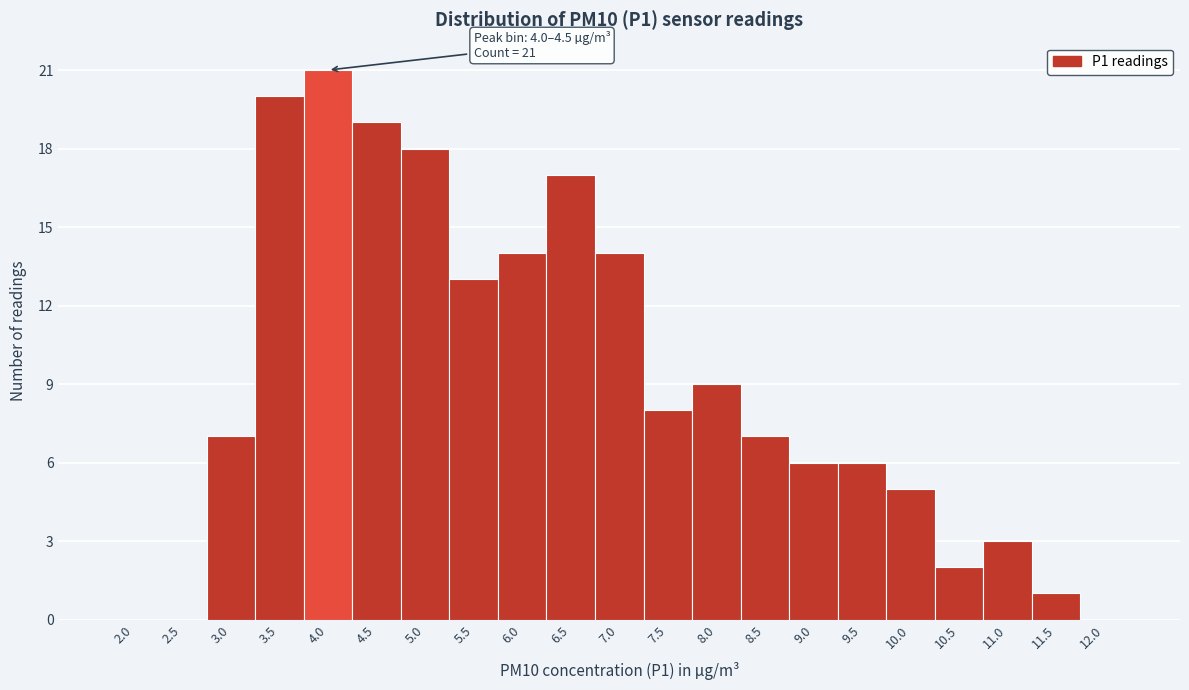

Reading left to right, extract all data points from this chart.

2.0=0	2.5=0	3.0=7	3.5=20	4.0=21	4.5=19	5.0=18	5.5=13	6.0=14	6.5=17	7.0=14	7.5=8	8.0=9	8.5=7	9.0=6	9.5=6	10.0=5	10.5=2	11.0=3	11.5=1	12.0=0